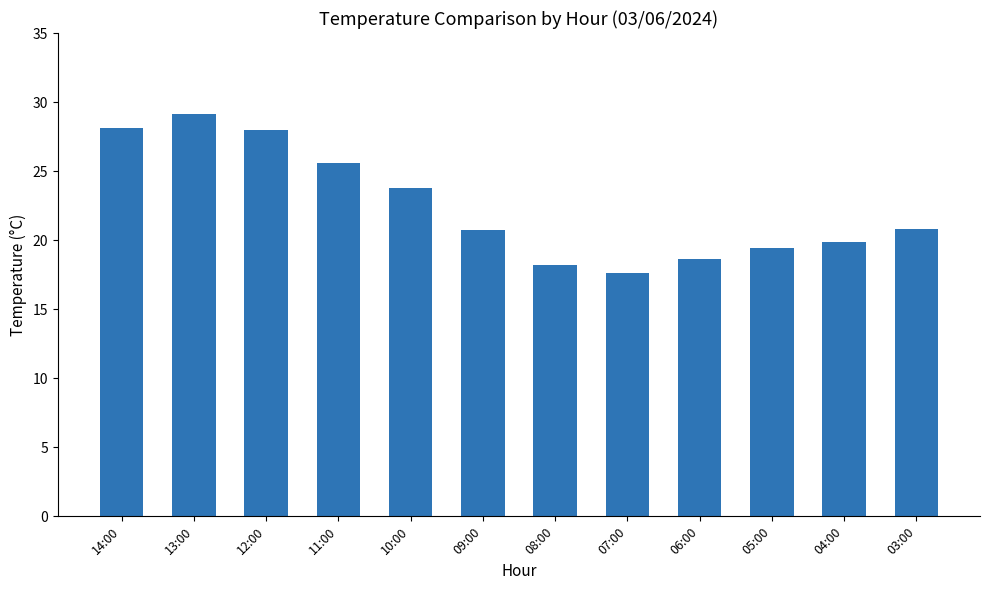

What is the label of the 6th bar from the left?

09:00